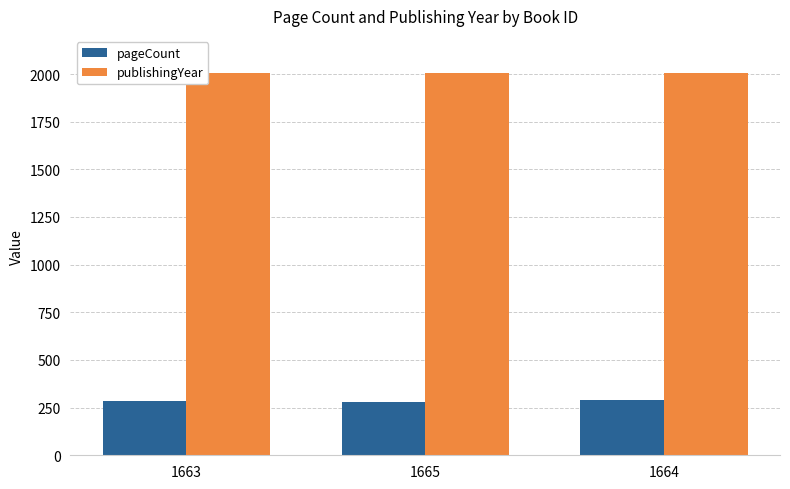

What is the sum of all pageCount values?

856